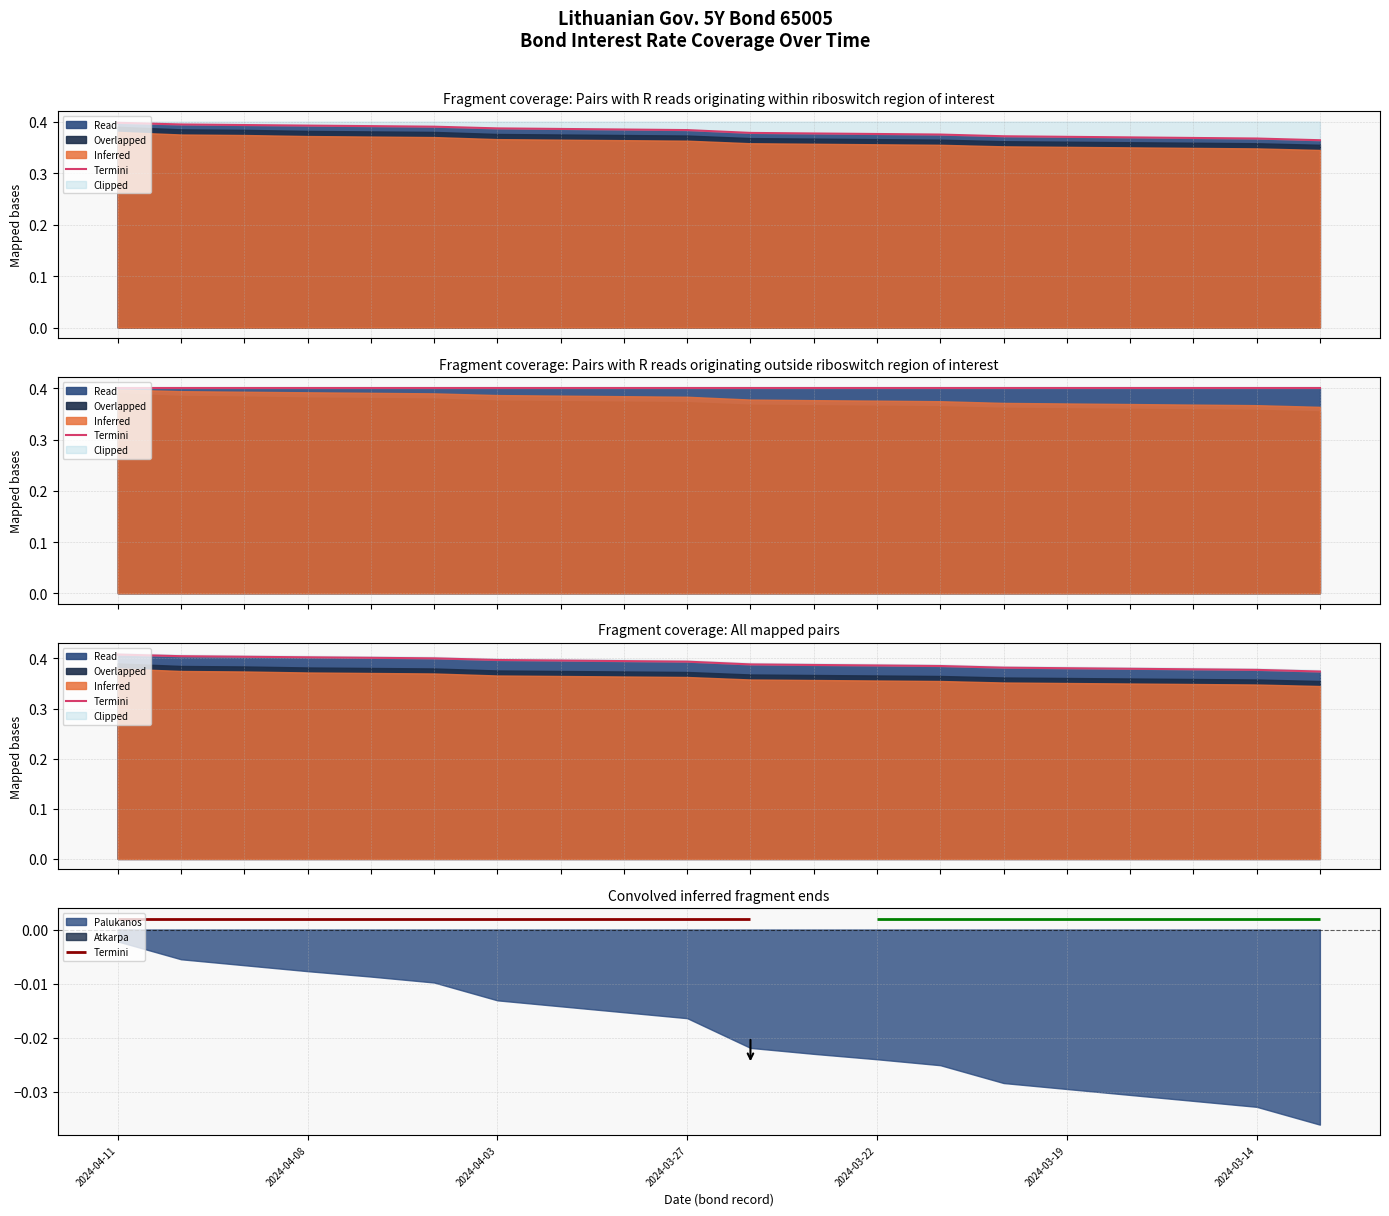

Does the chart display data point markers on the line(s)?

No